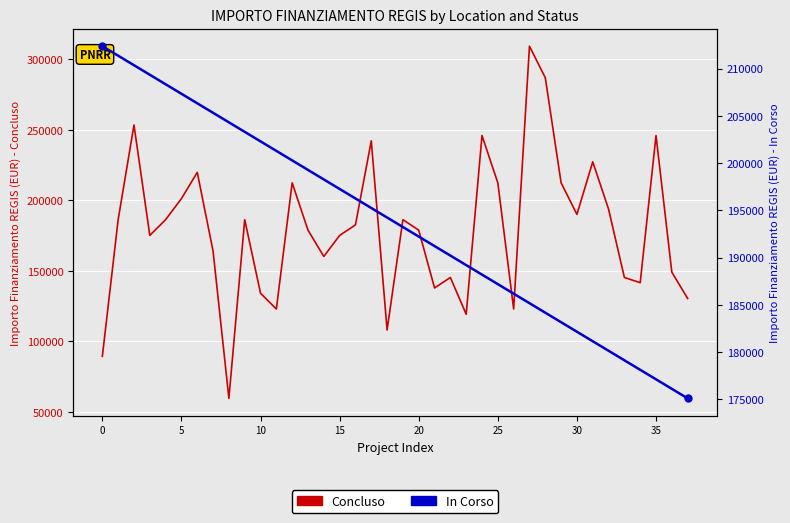

How many data points does each series have?

38